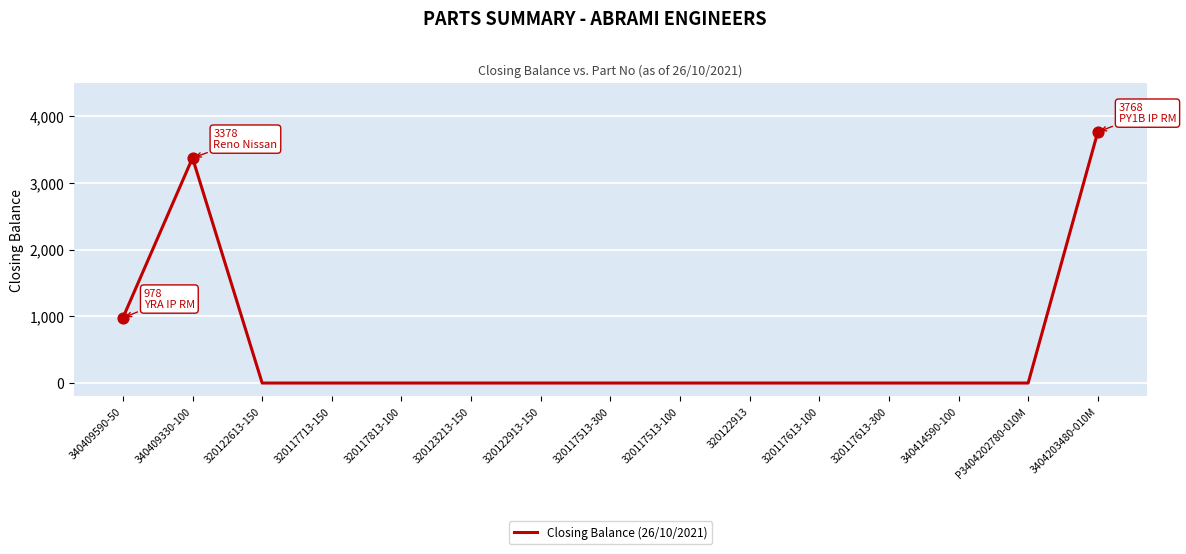

Which has a higher value, 340409590-50 or 340409330-100?

340409330-100